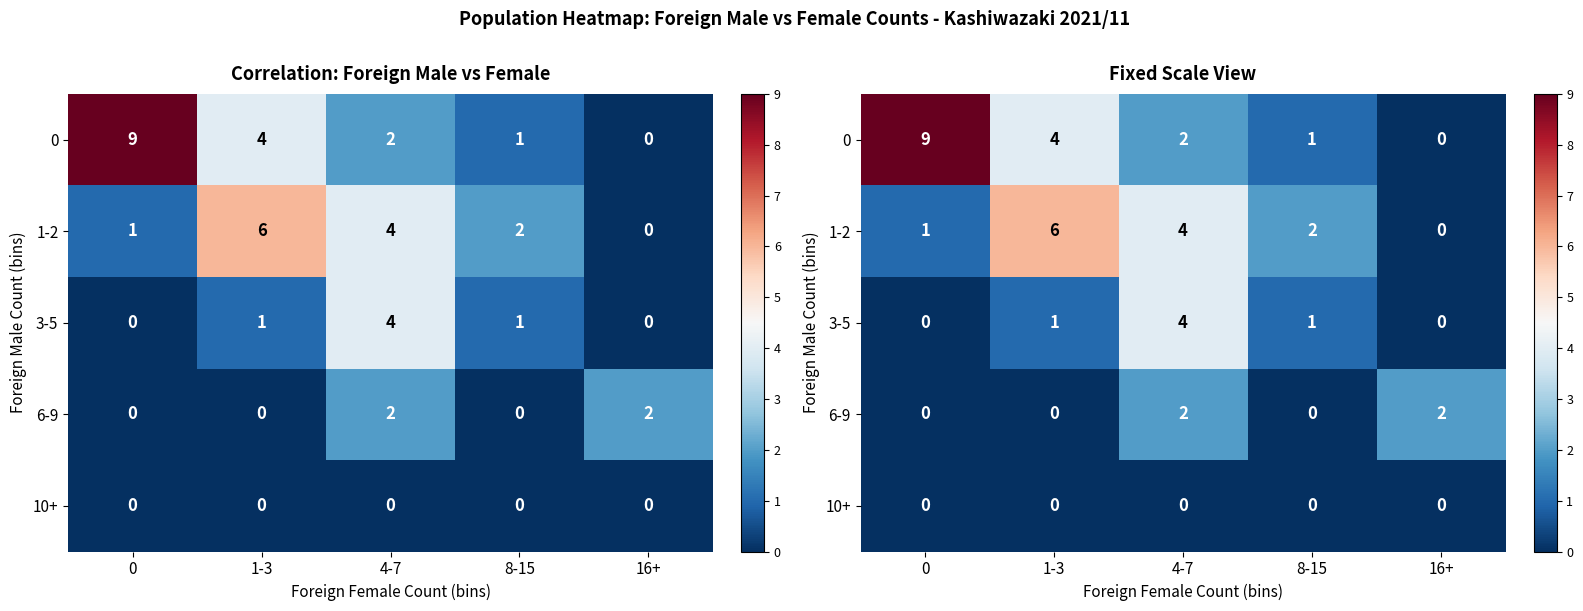

At how many categories does at least one series exceed 3?

3